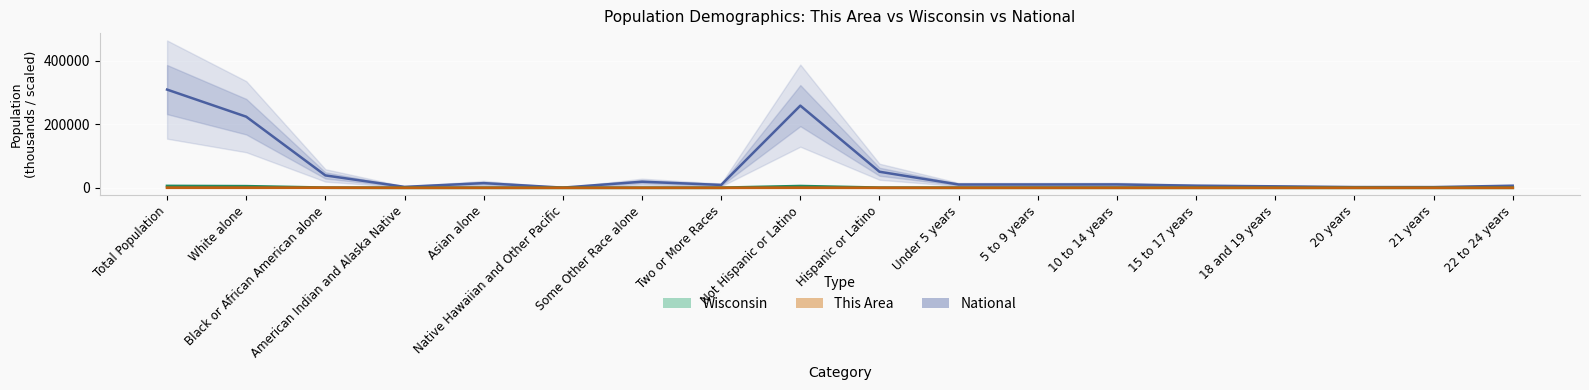

How many lines are shown in the chart?

3